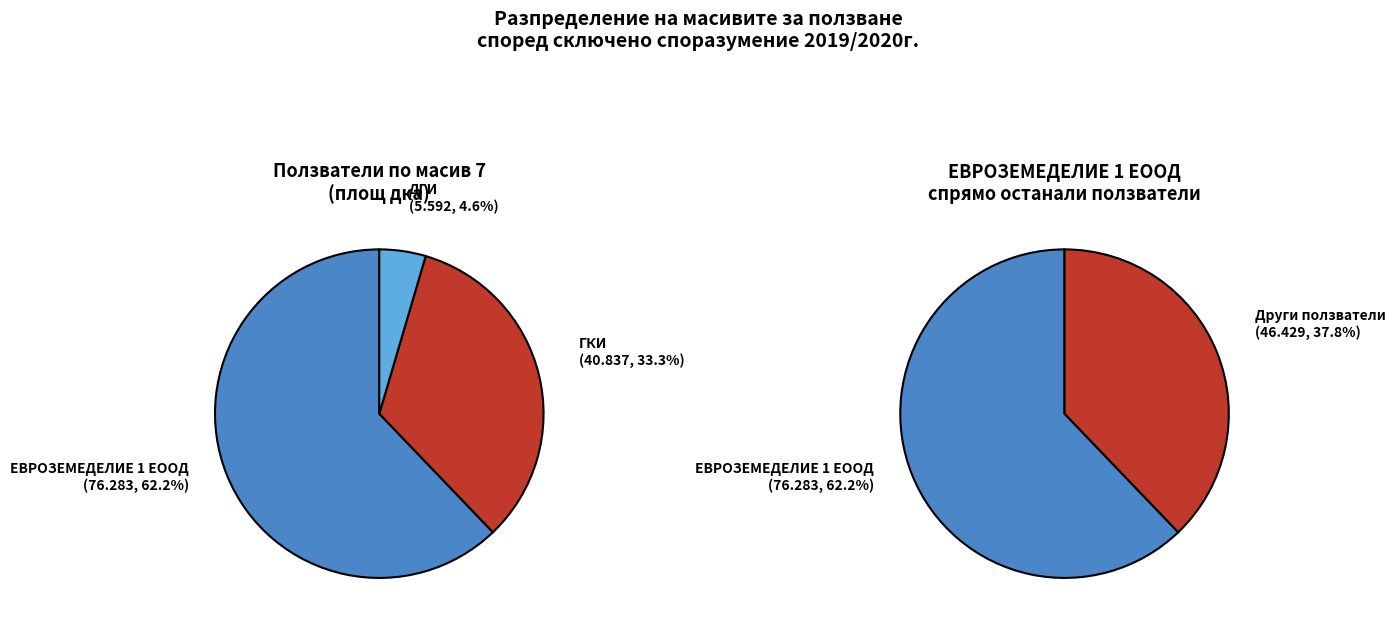

Rank the categories by value from lowest to highest.

ДГИ, ГКИ, ЕВРОЗЕМЕДЕЛИЕ 1 ЕООД